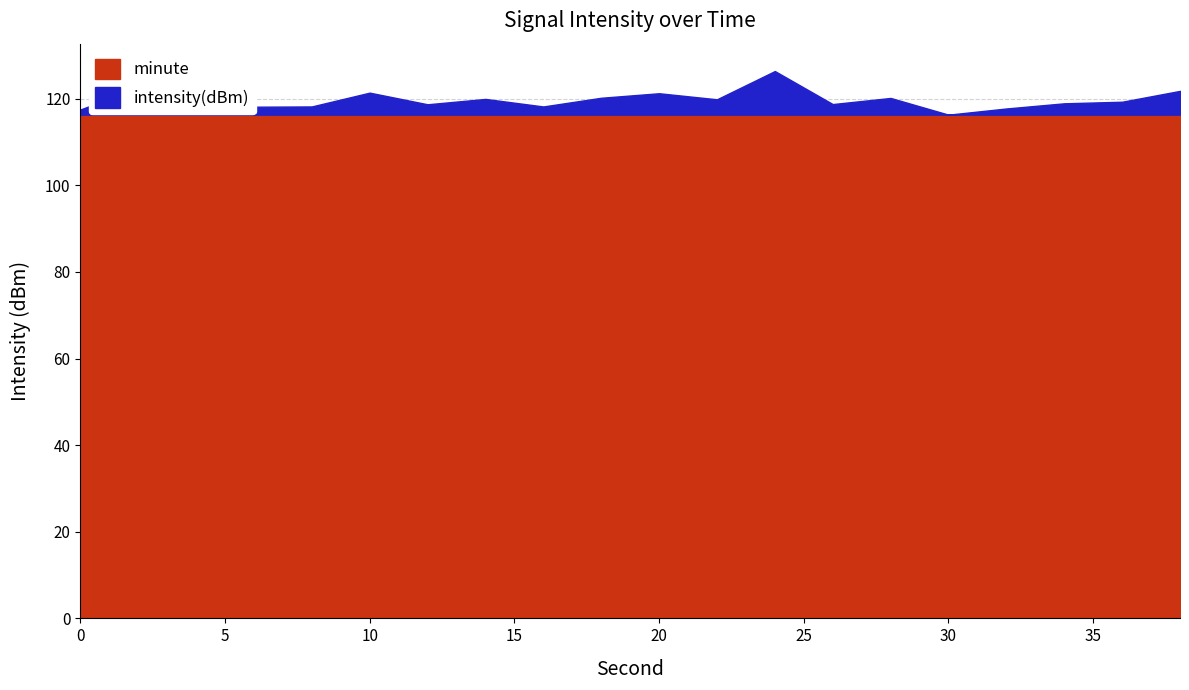

How many lines are shown in the chart?

2